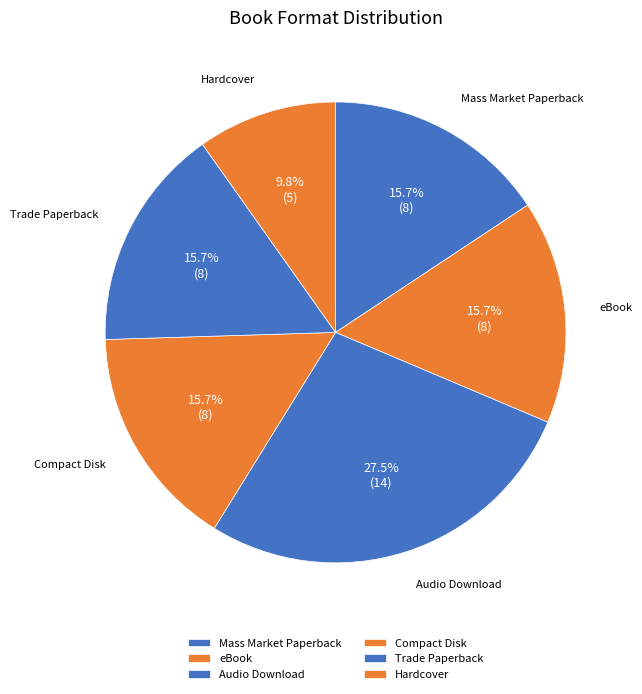

How many slices are in this pie chart?

6